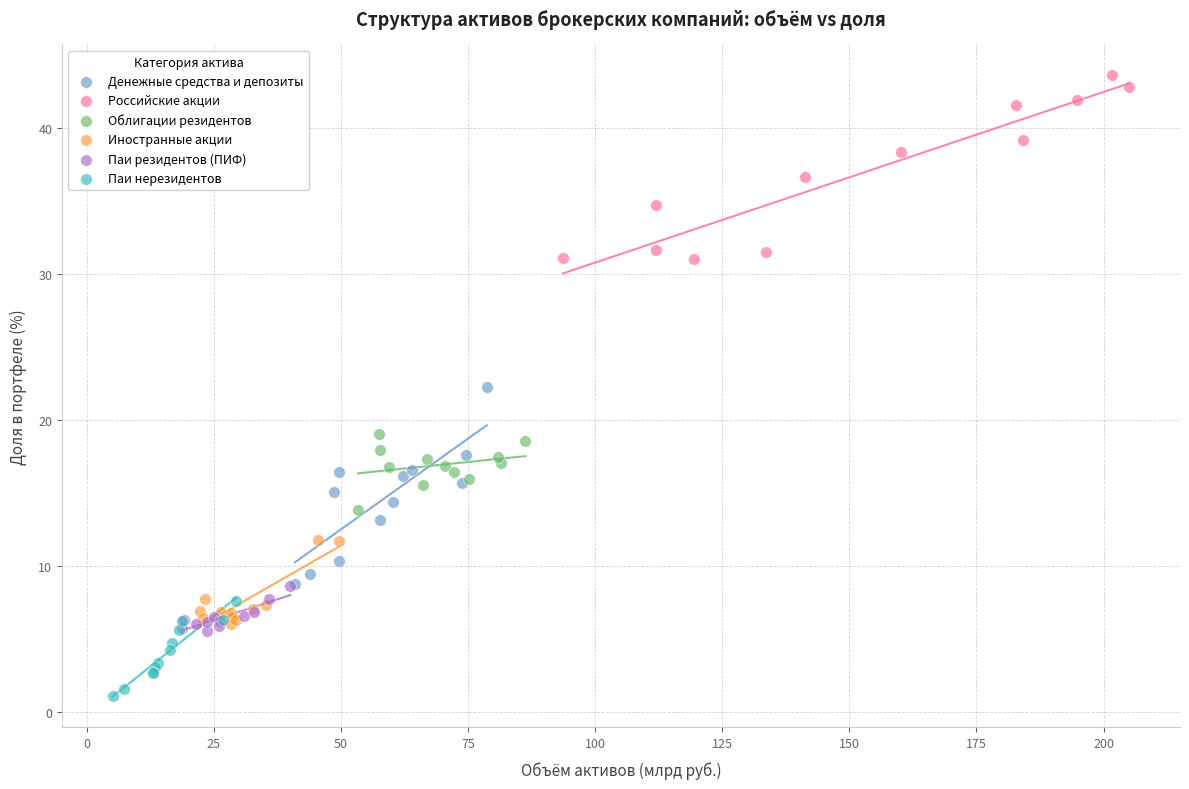

Which series contains the lowest Y value?

Паи нерезидентов